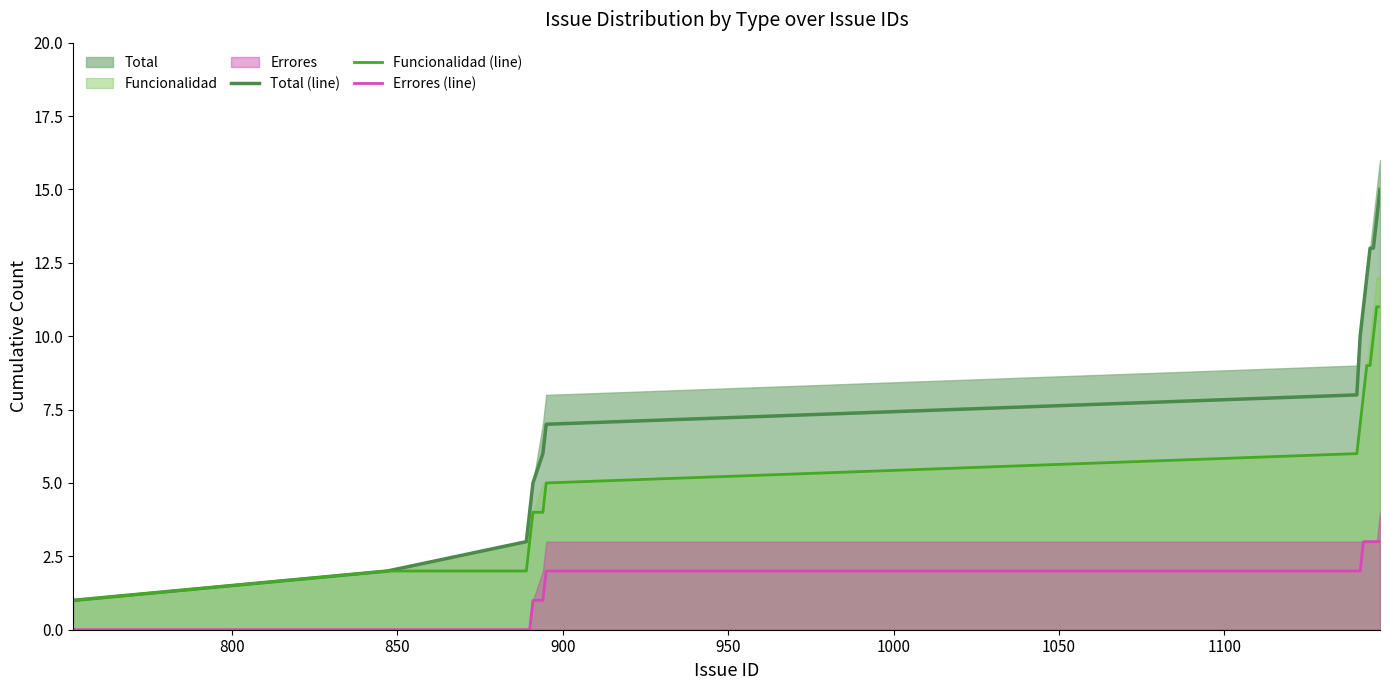

True or false: Errores (line) and Funcionalidad (line) intersect in this chart.

False